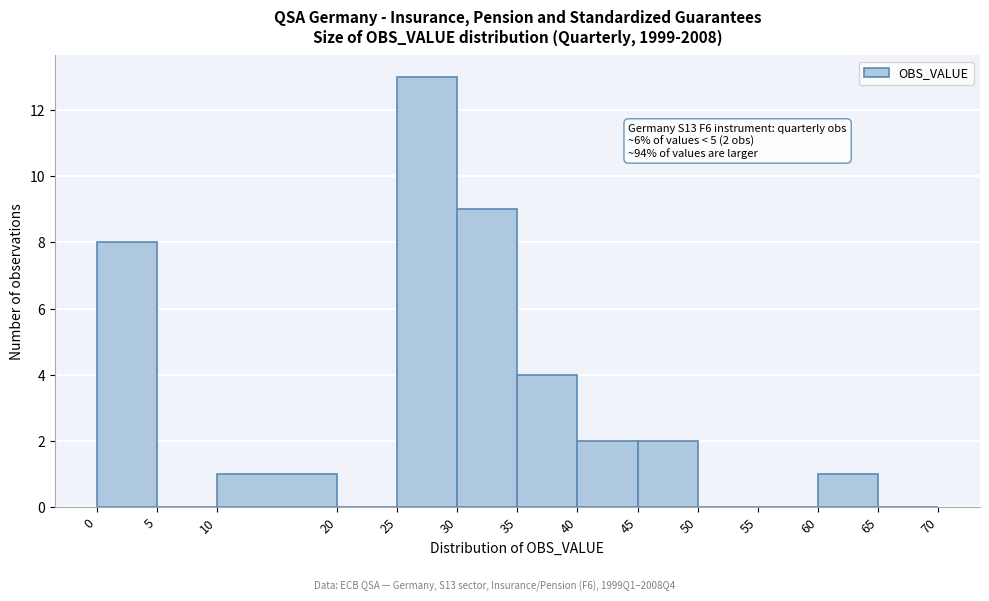

Which range on the x-axis has the tallest bar?

25 to 30